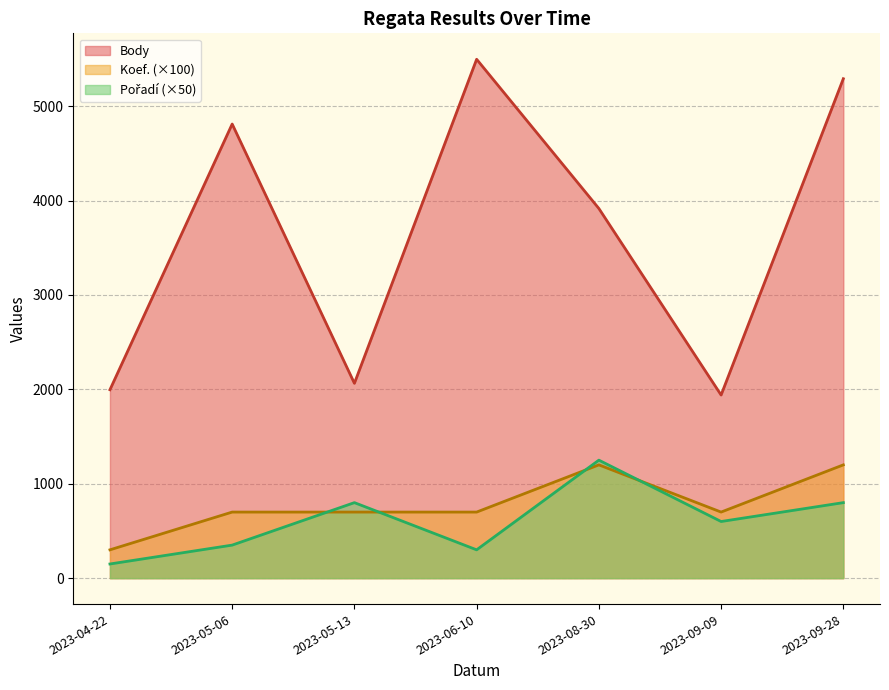

Which series has the widest spread of values?

Body